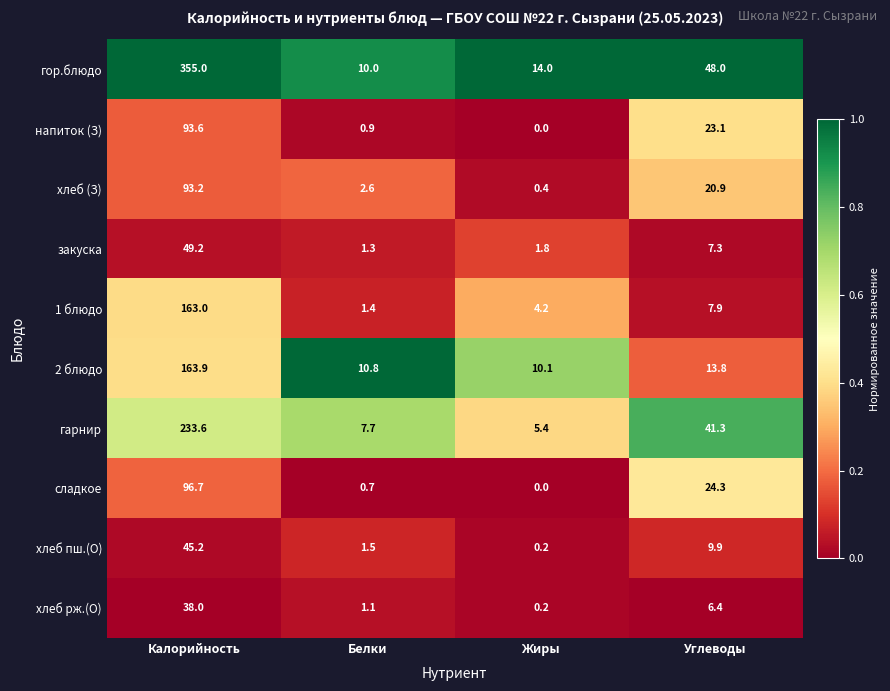

At which category does the chart reach its peak across all series?

Калорийность